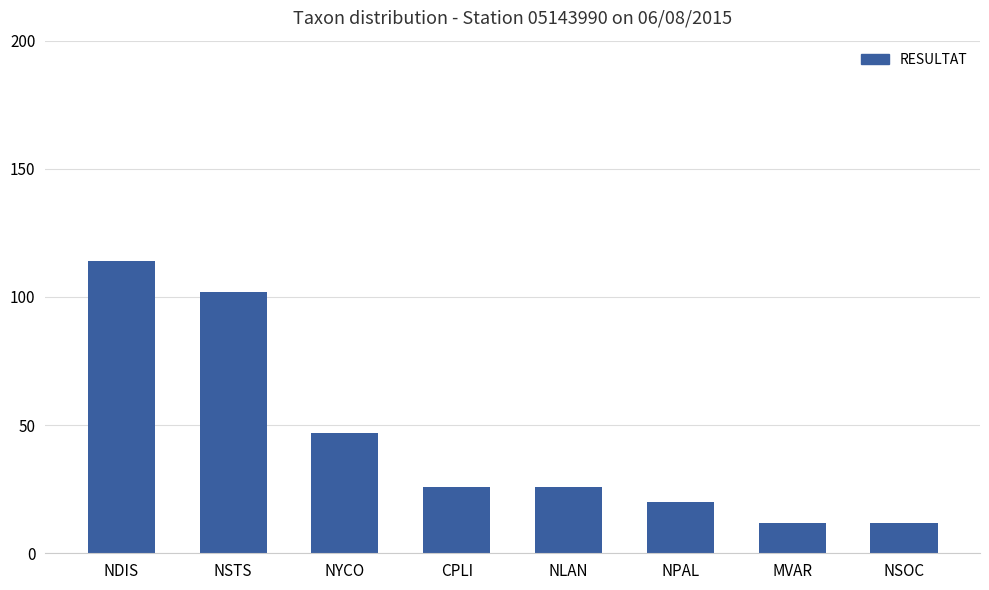

What is the value of the 7th bar from the left?

12